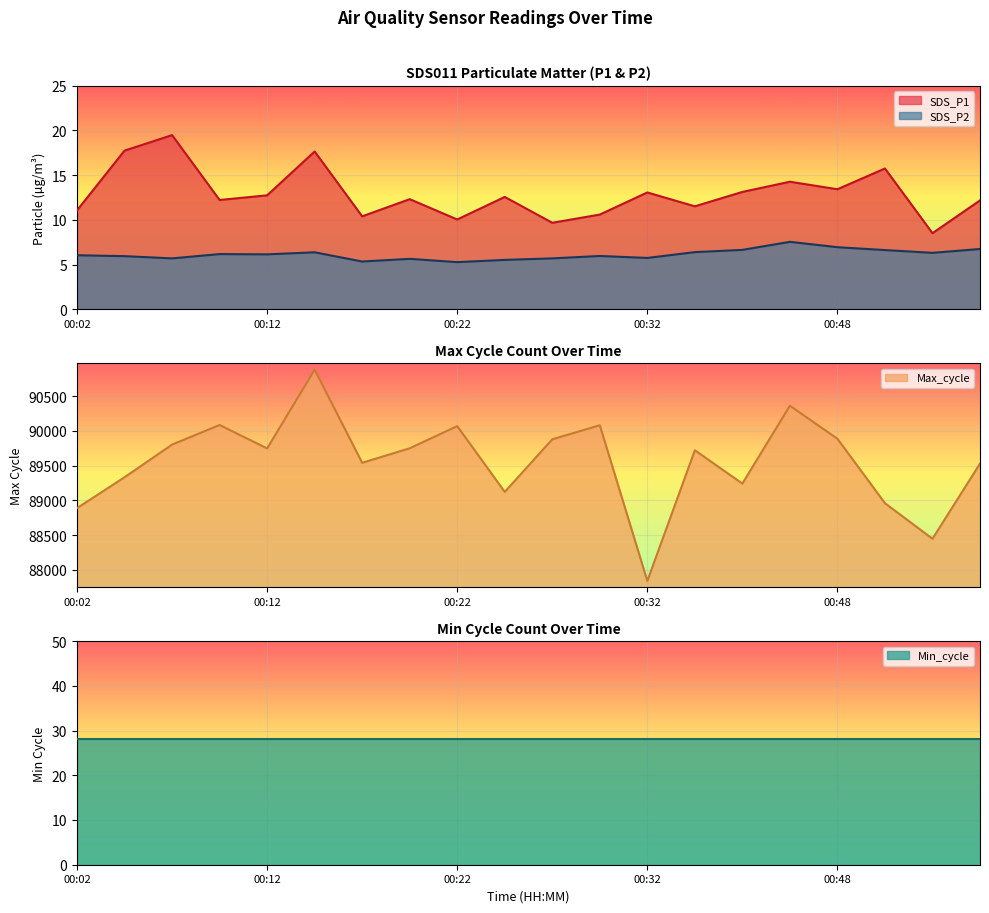

What is the difference between the SDS_P2 values at 00:32 and 00:37?

0.9